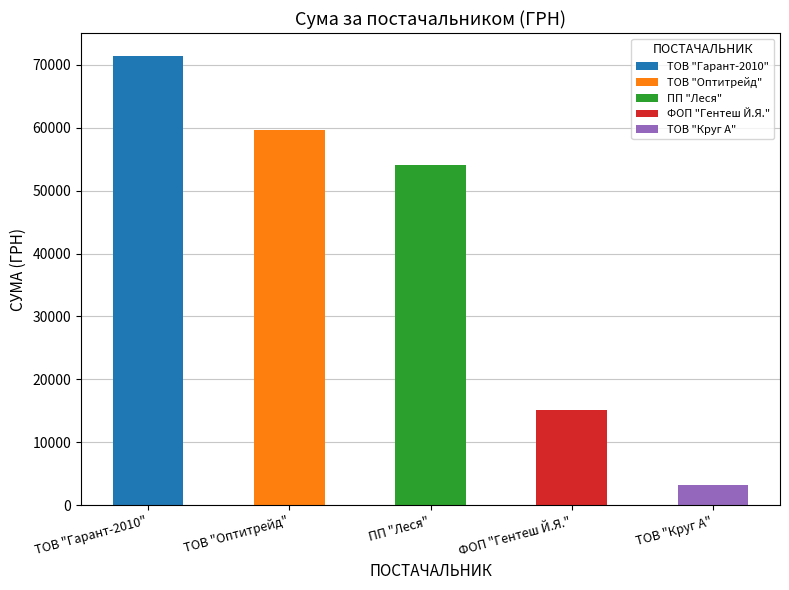

List the labels in order of value, largest first.

ТОВ "Гарант-2010", ТОВ "Оптитрейд", ПП "Леся", ФОП "Гентеш Й.Я.", ТОВ "Круг А"